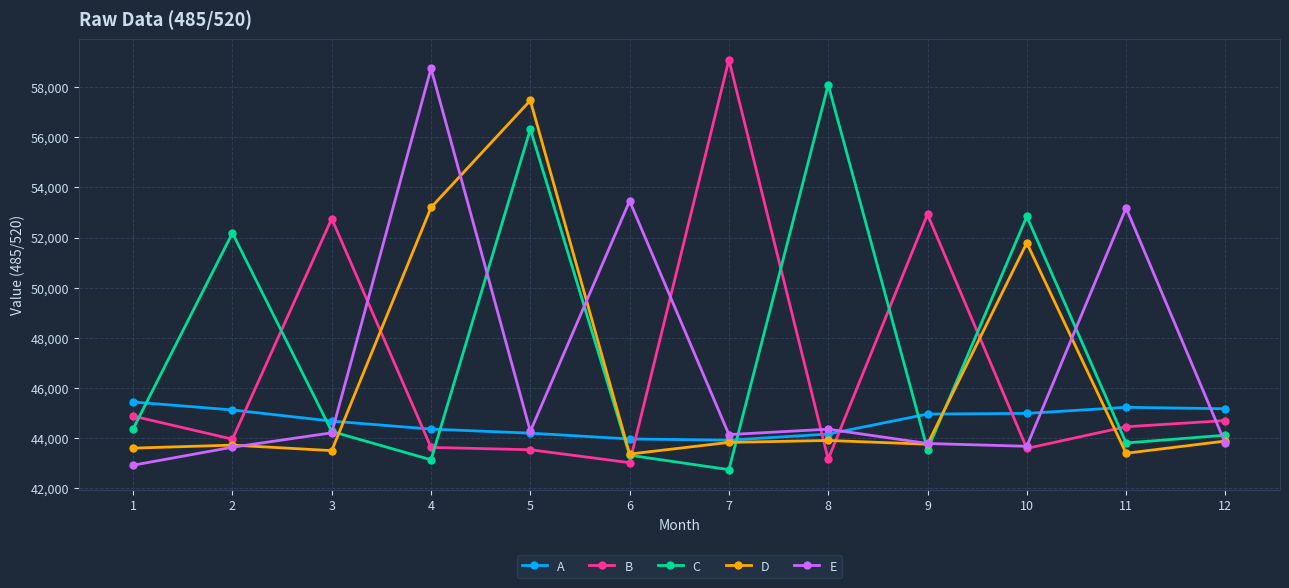

At which category does the chart reach its peak across all series?

7